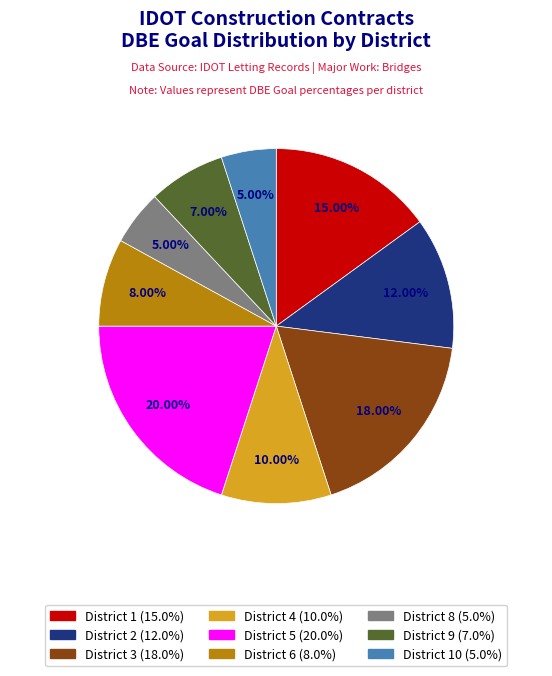

Is there any slice that represents more than half of the pie?

No